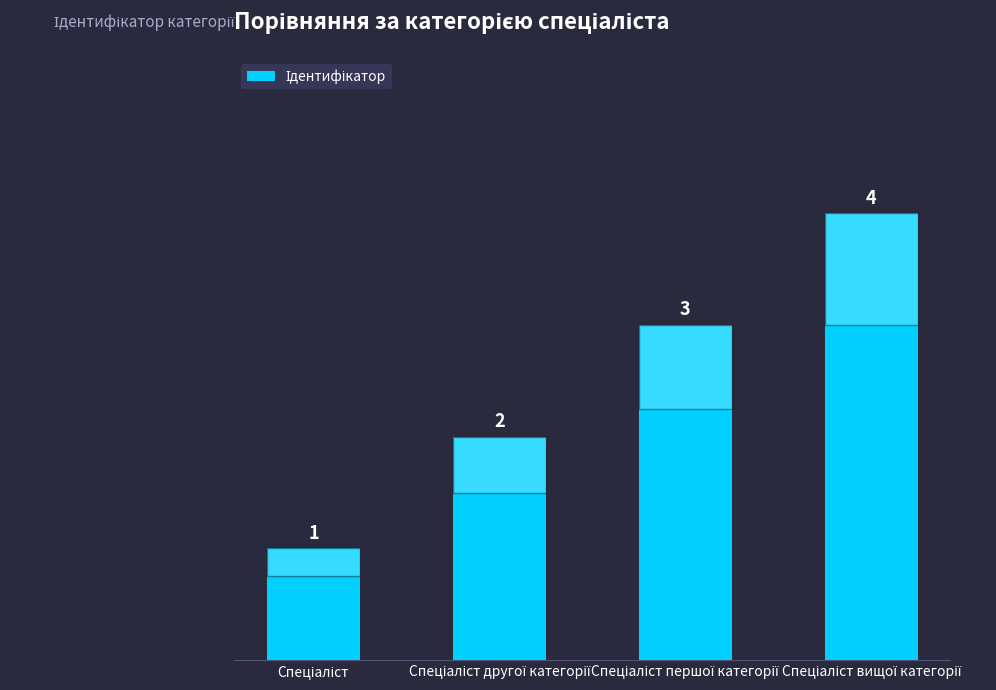

Does the chart contain stacked bars?

No